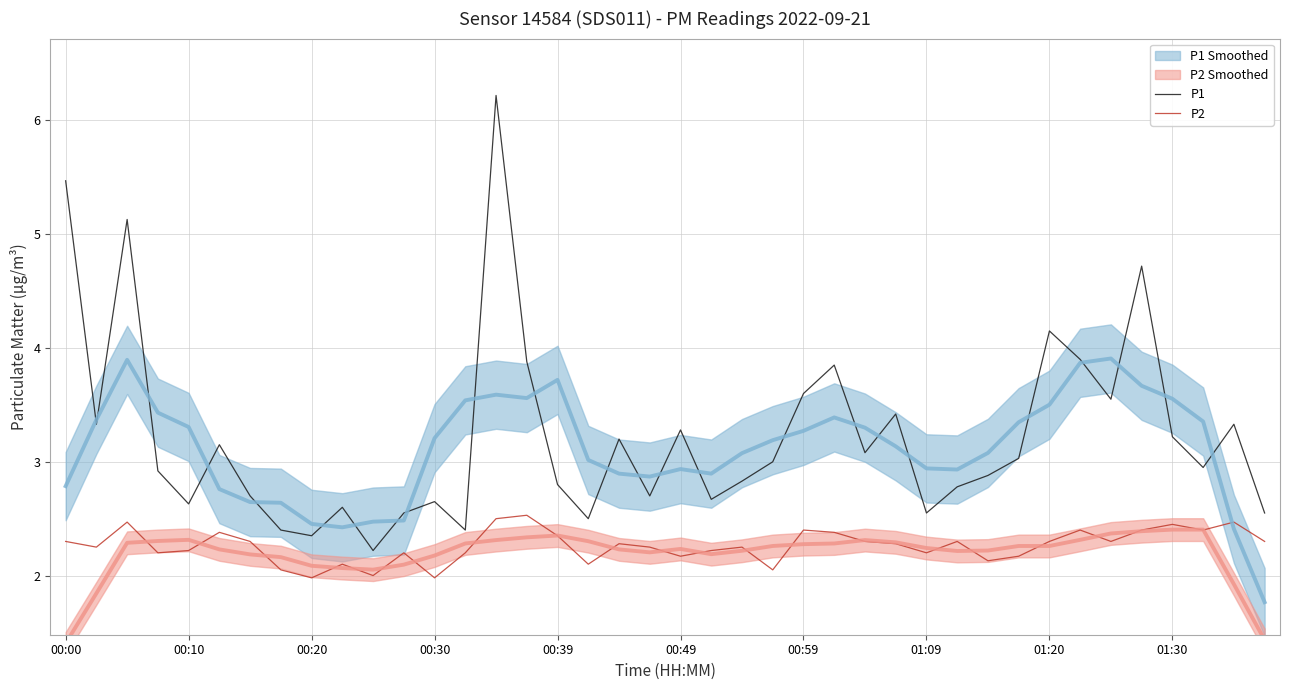

Between 39 and 18, which is larger?

18